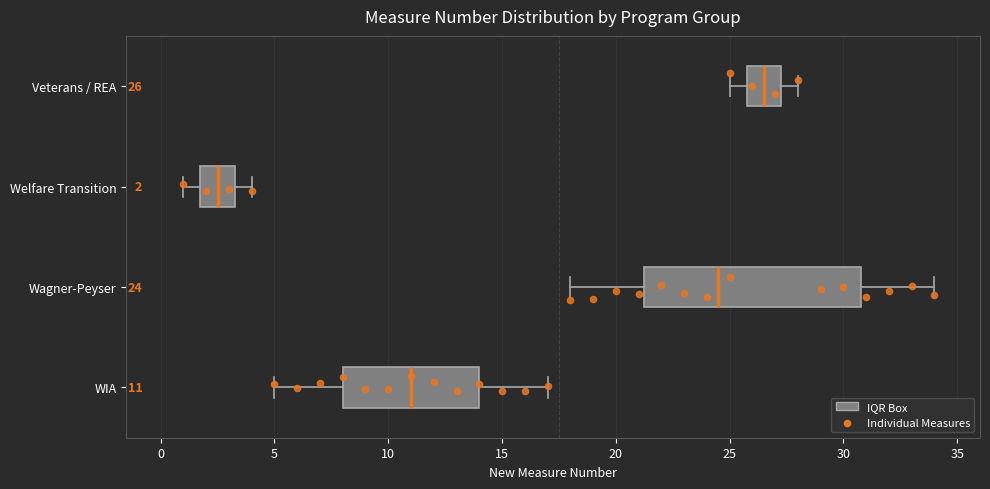

Which box has the furthest to the right median line?

Veterans / REA